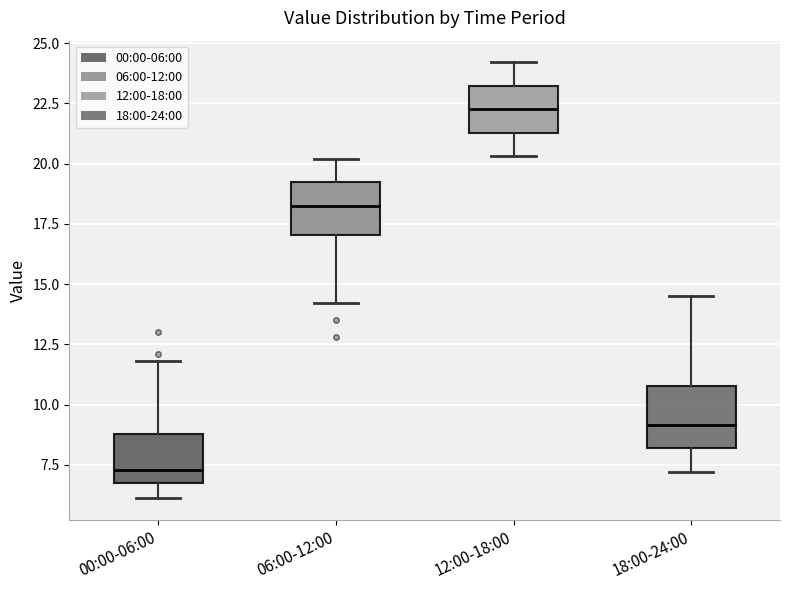

Reading left to right, read every box against the y-axis: the position of its median line, the range the box covers, and the ends of its whiskers. The values are not printed on the chart, so give them approximately, as read against the axis.

00:00-06:00: median 7.5, box 6.5 to 9.0, whiskers 6.0 to 12.0
06:00-12:00: median 18.5, box 17.0 to 19.0, whiskers 14.0 to 20.0
12:00-18:00: median 22.5, box 21.5 to 23.0, whiskers 20.5 to 24.0
18:00-24:00: median 9.0, box 8.0 to 11.0, whiskers 7.0 to 14.5